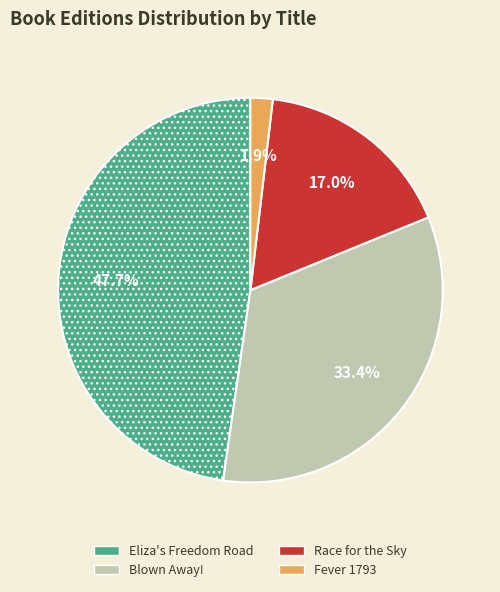

Which slice is the largest?

Eliza's Freedom Road